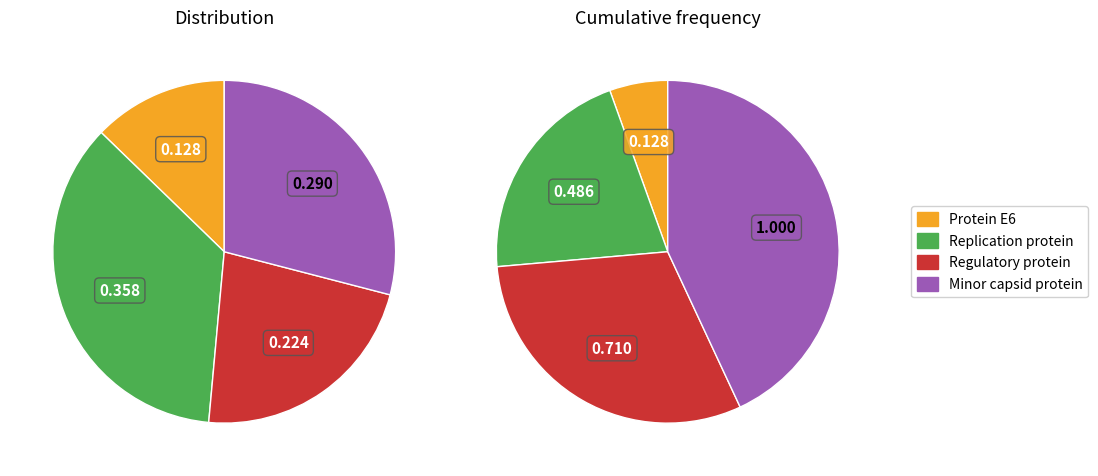

True or false: Protein E6 accounts for 13% of the total.

True